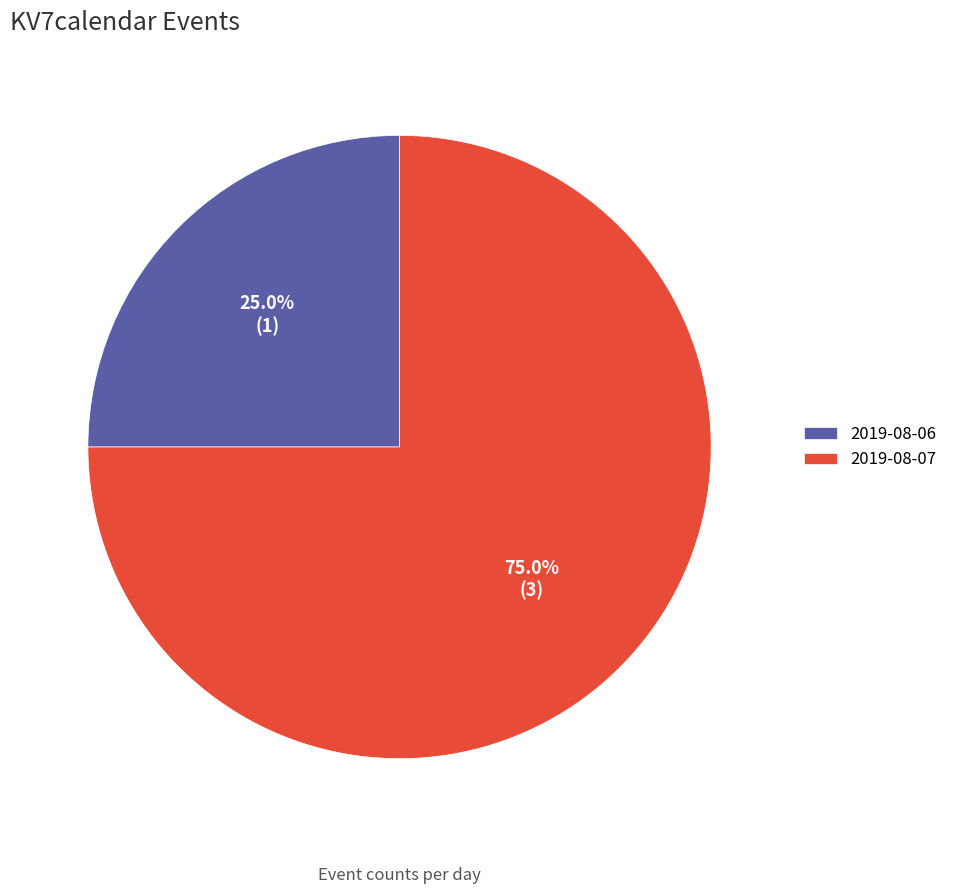

What percentage is the 2019-08-07 slice, to the nearest percent?

75%